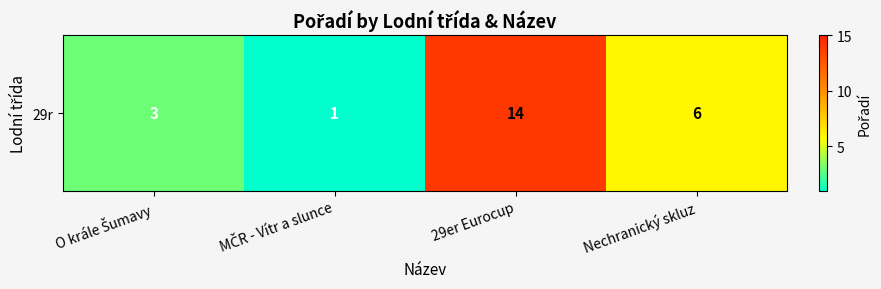

The chart shows a value of 3 at O krále Šumavy. True or false?

True